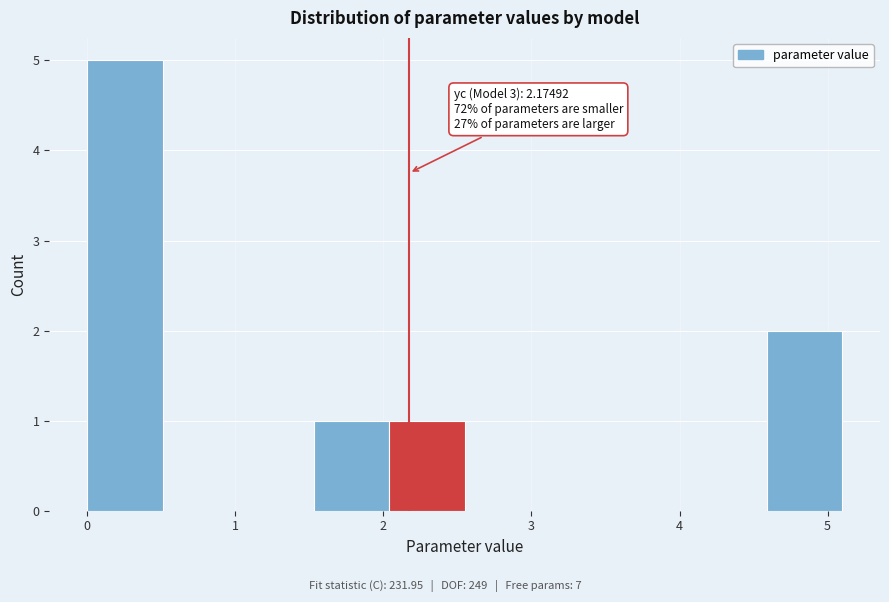

Which range on the x-axis has the tallest bar?

0.0 to 0.5